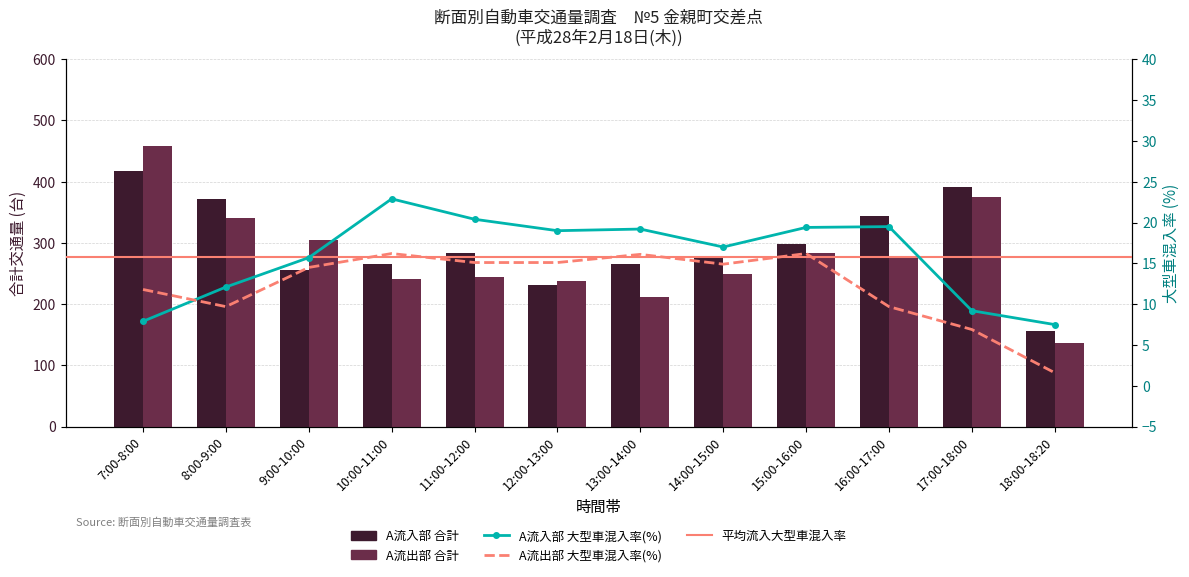

How many data points in A流出部 合計 are above 279?

5